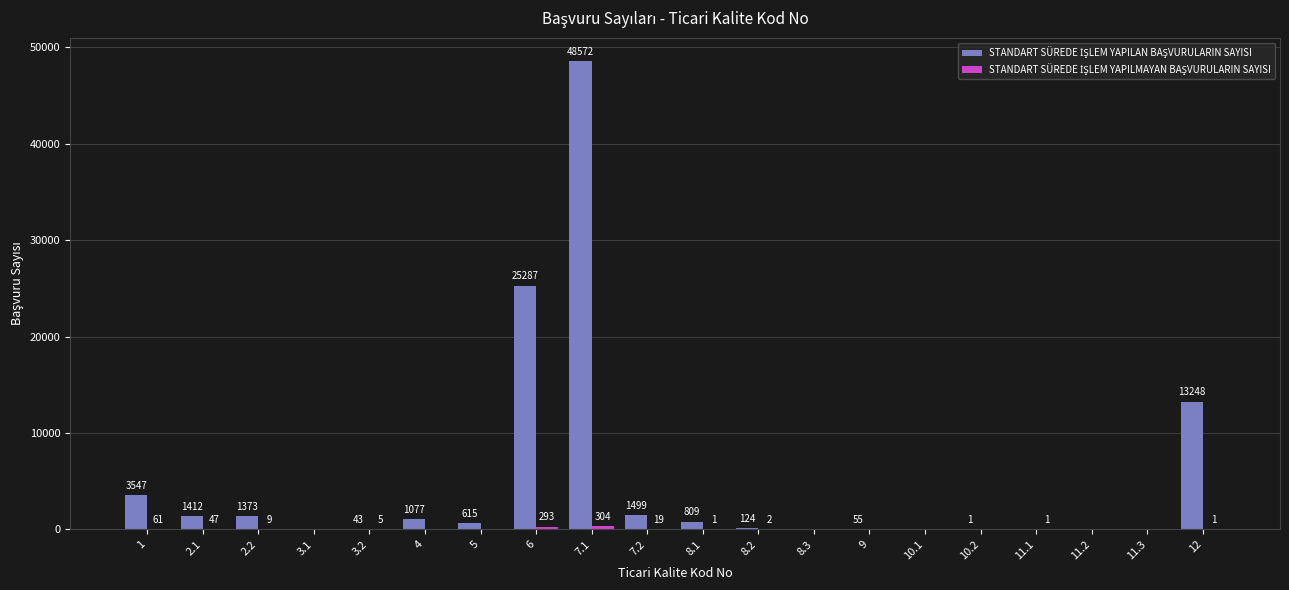

At which category is the sum across all series the highest?

7.1